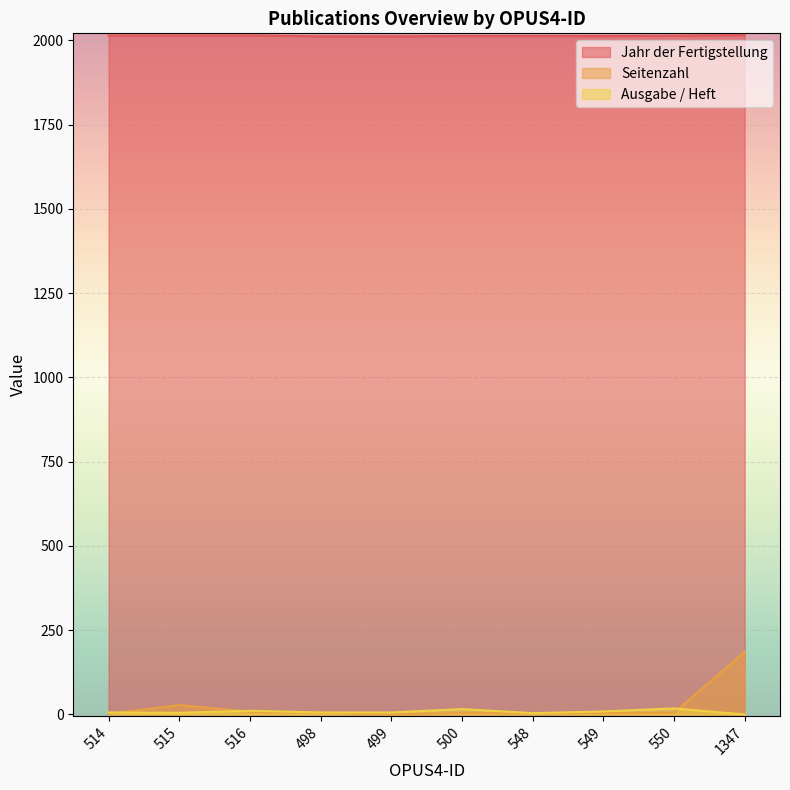

Reading left to right, list all the values displayed in this chart.

Jahr der Fertigstellung: 514=2015	515=2015	516=2015	498=2012	499=2012	500=2013	548=2013	549=2013	550=2014	1347=2016
Seitenzahl: 514=2	515=28	516=8	498=5	499=0	500=4	548=3	549=4	550=5	1347=186
Ausgabe / Heft: 514=6	515=5	516=11	498=6	499=6	500=16	548=4	549=9	550=18	1347=0